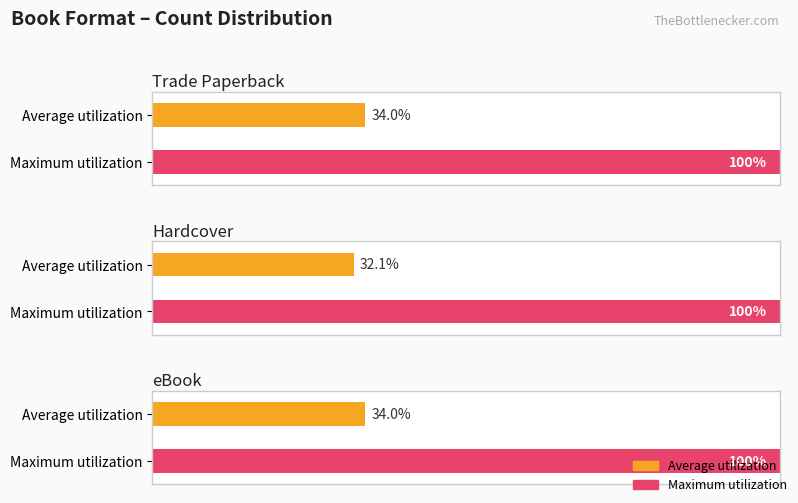

What position from the right is eBook?

1